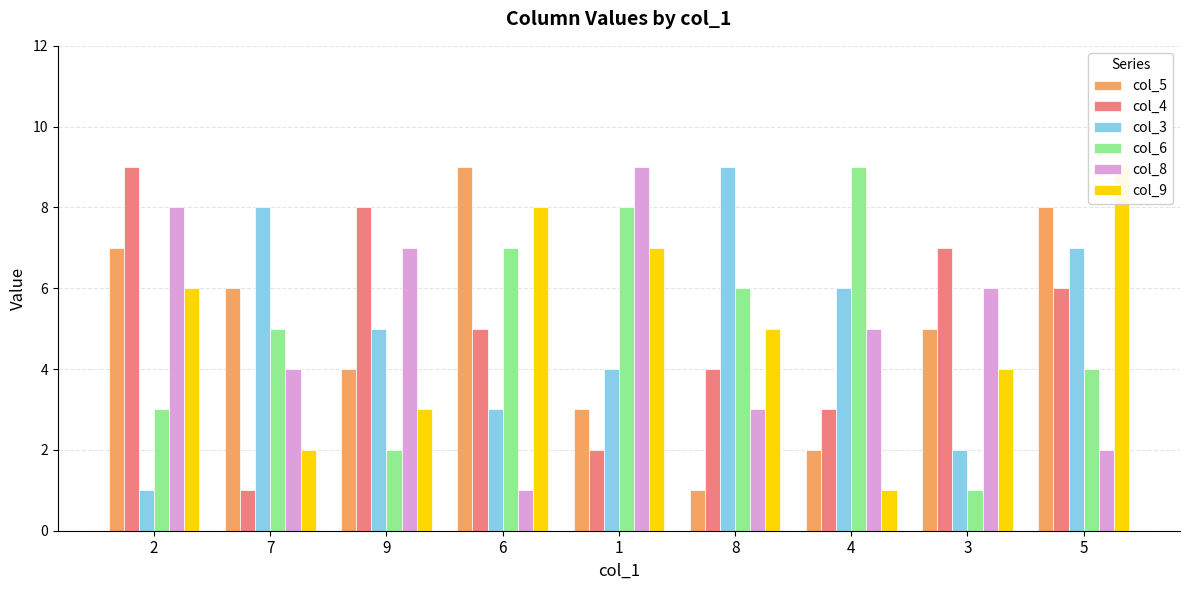

Which series has the largest range (max minus min)?

col_5